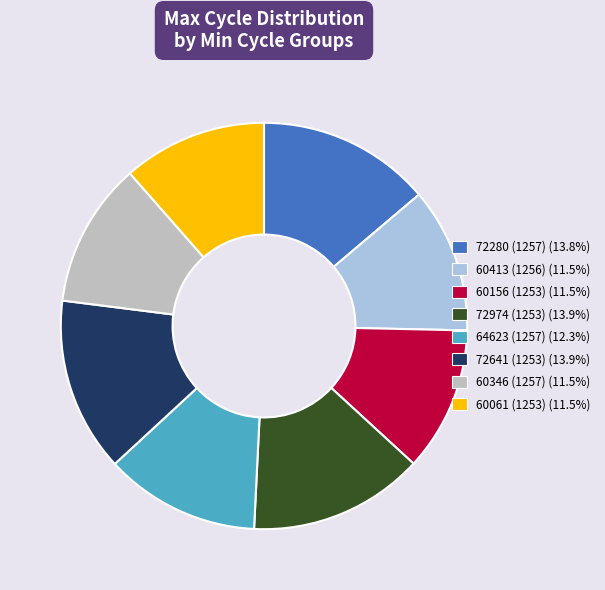

Is 72974 (1253) (13.9%) the majority of the pie?

No